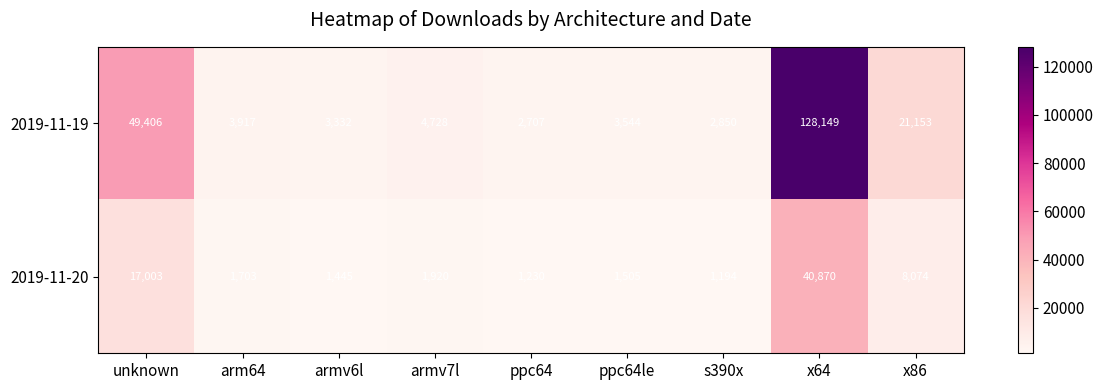

Between unknown and s390x, which series saw the biggest shift?

2019-11-19